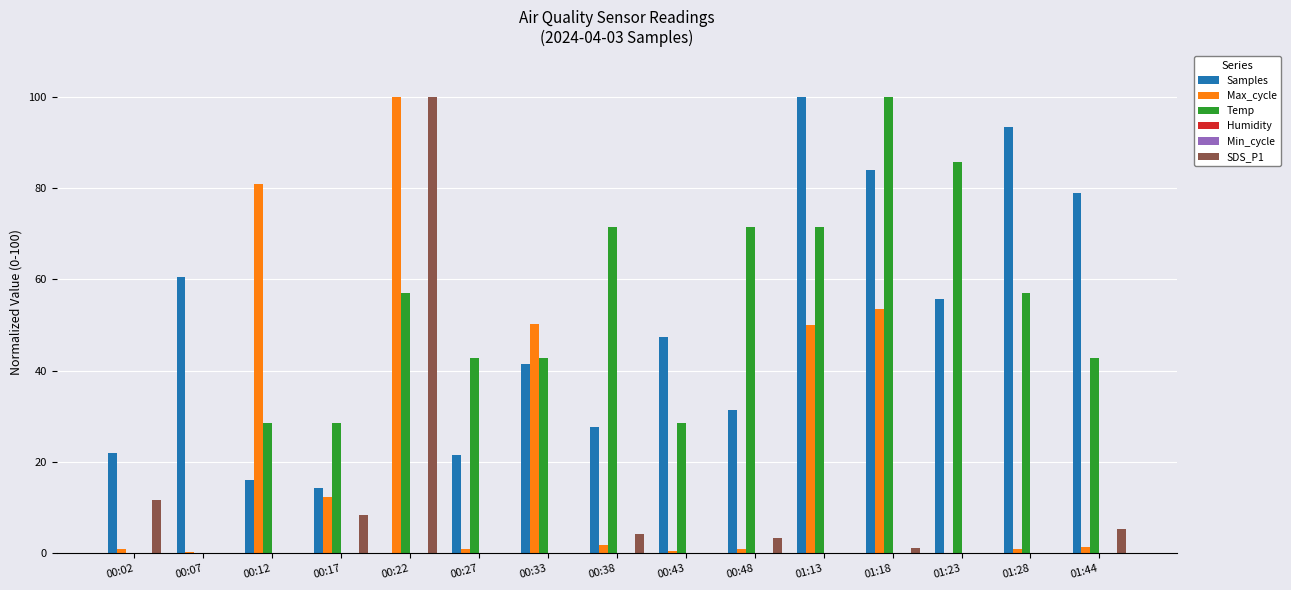

Where is Humidity nearest to the value 0?

00:02